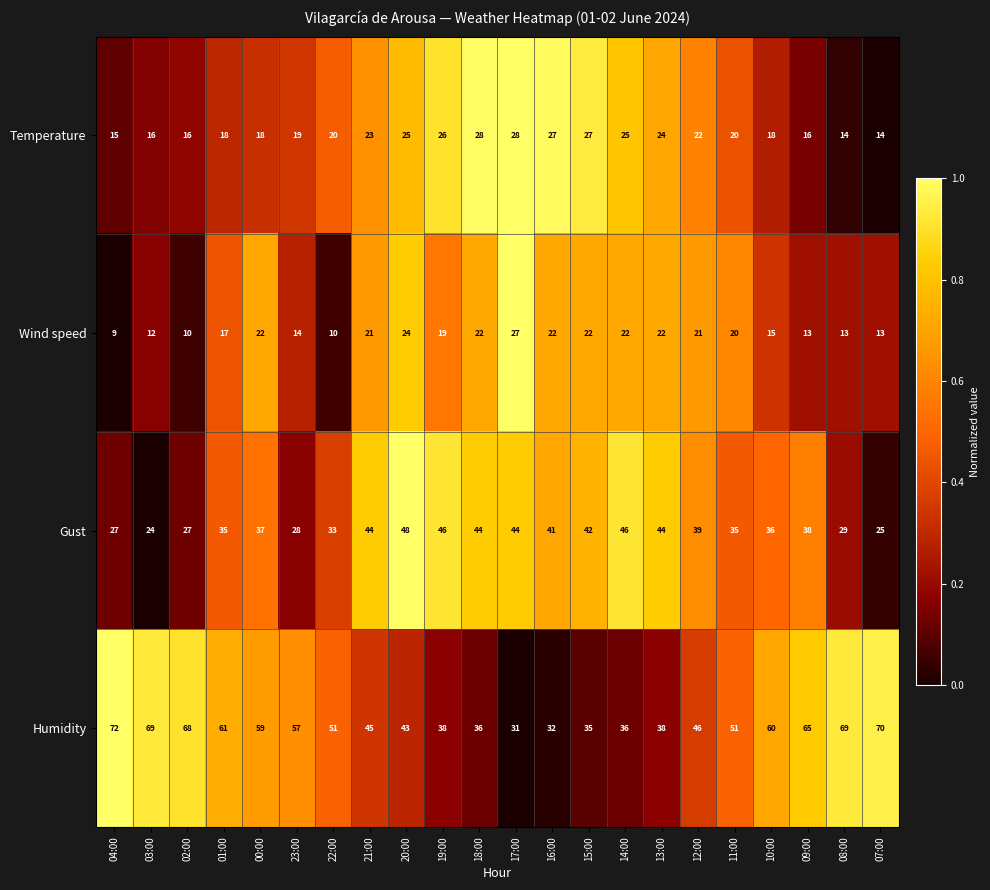

Which series has the largest range (max minus min)?

Humidity